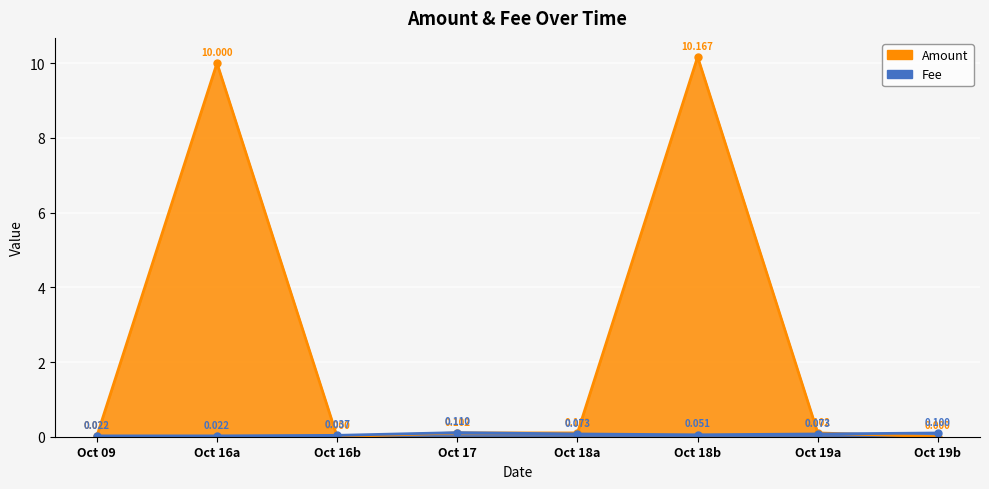

Reading right to left, what are all the values shown in this chart?

Amount: 0.0	0.1	10.2	0.1	0.1	0.0	10.0	0.0
Fee: 0.1	0.1	0.1	0.1	0.1	0.0	0.0	0.0